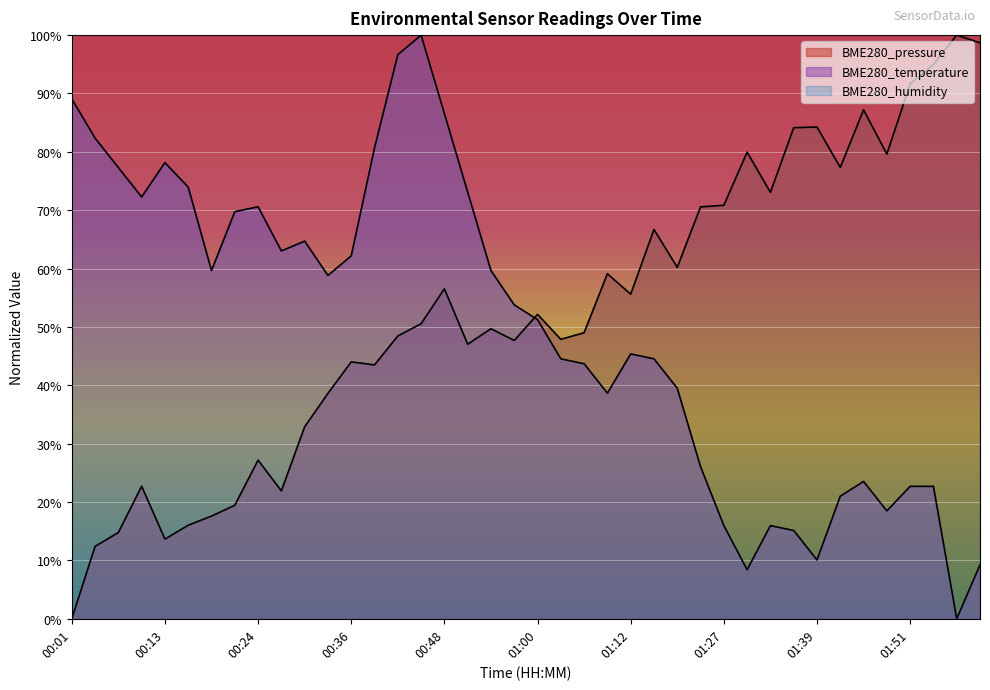

Which category has the lowest value across all series?

00:01